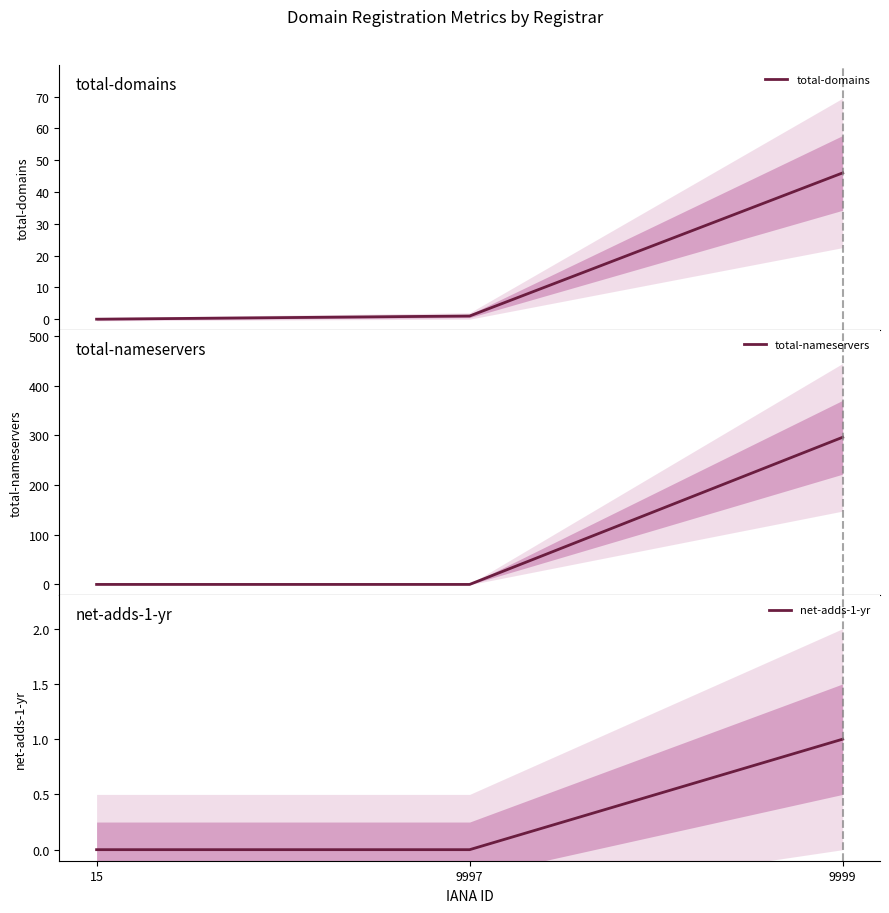

Which category has the highest value in the total-nameservers series?

9999